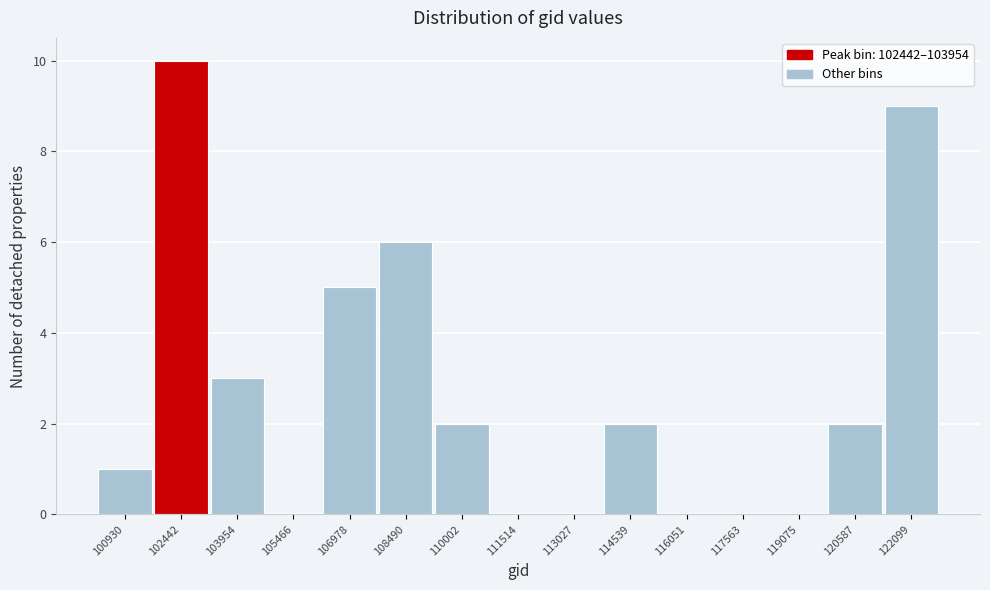

Reading left to right, transcribe all the data shown in this chart.

100930=1	102442=10	103954=3	105466=0	106978=5	108490=6	110002=2	111514=0	113027=0	114539=2	116051=0	117563=0	119075=0	120587=2	122099=9